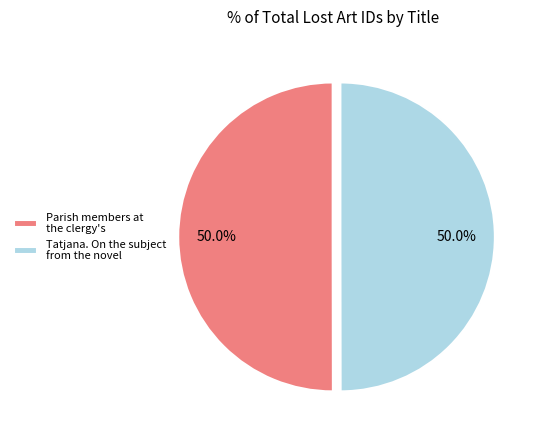

Combined, do Parish members at the clergy's and Tatjana. On the subject from the novel account for over 50%?

Yes